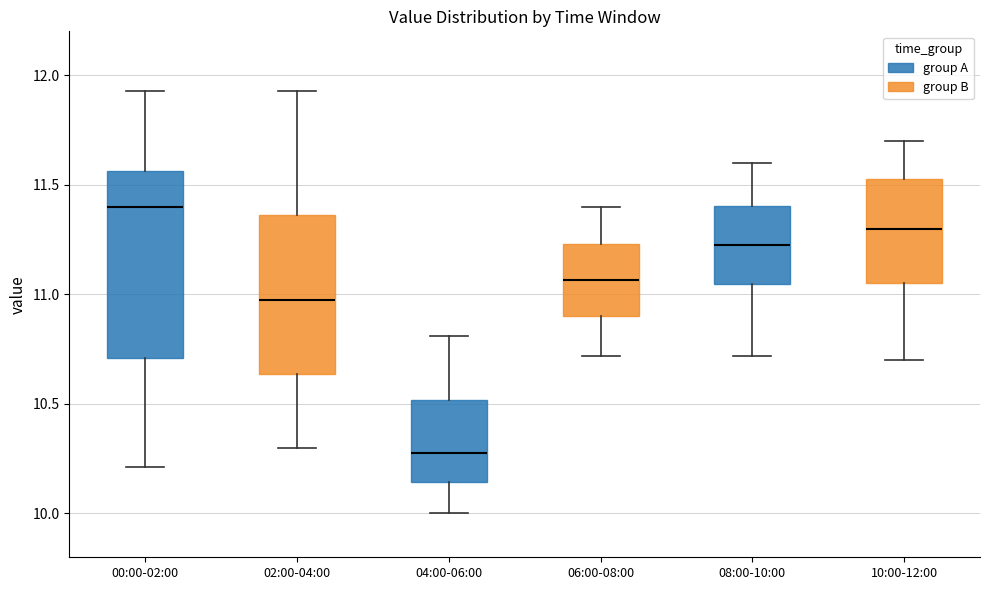

Where does the median line of the box for 02:00-04:00 sit on the y-axis? The values are not printed on the chart, so give them approximately, as read against the axis.

11.00